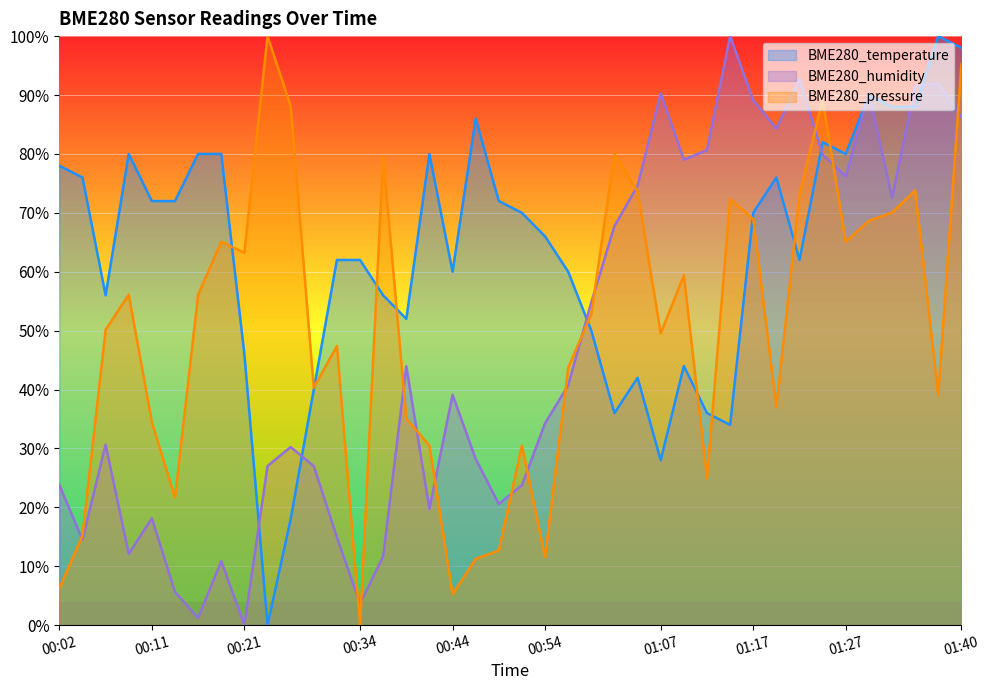

Reading left to right, transcribe all the data shown in this chart.

BME280_temperature: 78.0	76.0	56.0	80.0	72.0	72.0	80.0	80.0	46.0	0.0	18.0	40.0	62.0	62.0	56.0	52.0	80.0	60.0	86.0	72.0	70.0	66.0	60.0	50.0	36.0	42.0	28.0	44.0	36.0	34.0	70.0	76.0	62.0	82.0	80.0	90.0	88.0	88.0	100.0	98.0
BME280_humidity: 23.8	14.5	30.6	12.1	18.1	5.6	1.2	10.9	0.0	27.0	30.2	27.0	14.9	3.6	11.7	44.0	19.8	39.1	28.2	20.6	23.8	34.3	40.7	54.8	67.7	74.6	90.3	79.0	80.6	100.0	89.1	84.3	92.7	79.8	76.2	90.3	72.6	91.5	91.9	86.3
BME280_pressure: 6.2	15.2	50.1	56.1	34.5	21.6	56.1	65.1	63.2	100.0	88.1	40.3	47.4	0.0	79.6	35.1	30.5	5.2	11.3	12.7	30.5	11.5	43.7	52.8	80.0	73.6	49.5	59.4	24.9	72.3	68.9	37.0	73.1	89.3	65.1	68.6	70.1	73.8	39.0	95.3